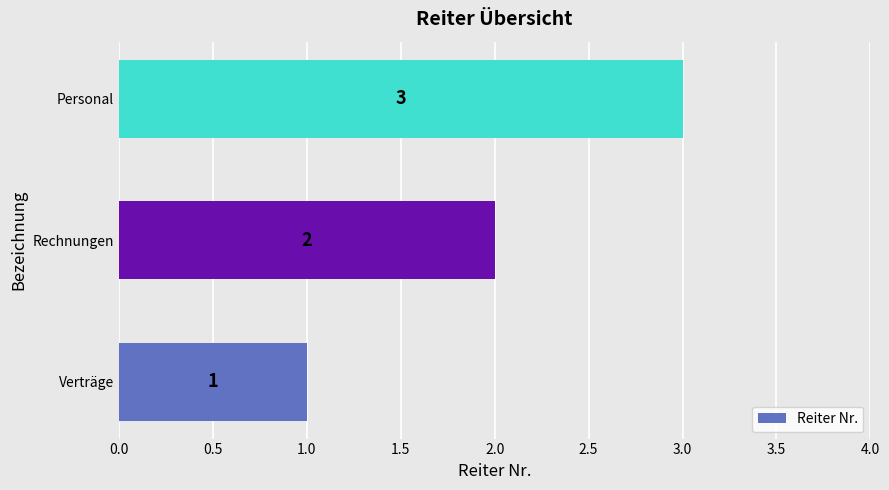

How many series are shown in this chart?

1